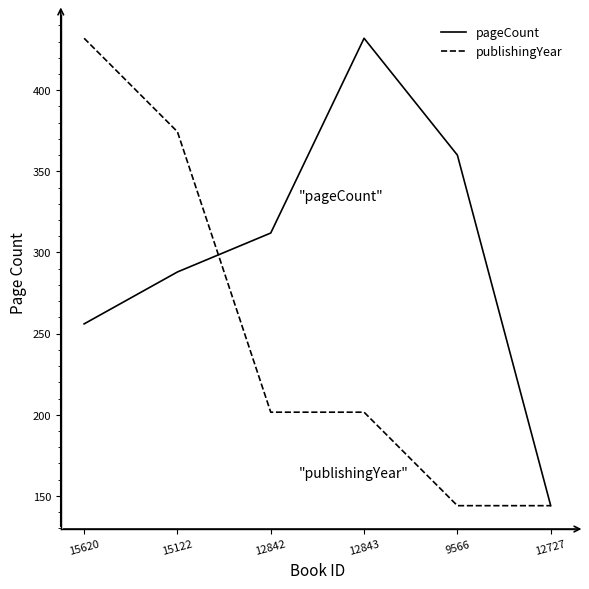

Where do publishingYear and pageCount first cross each other?

15122 and 12842